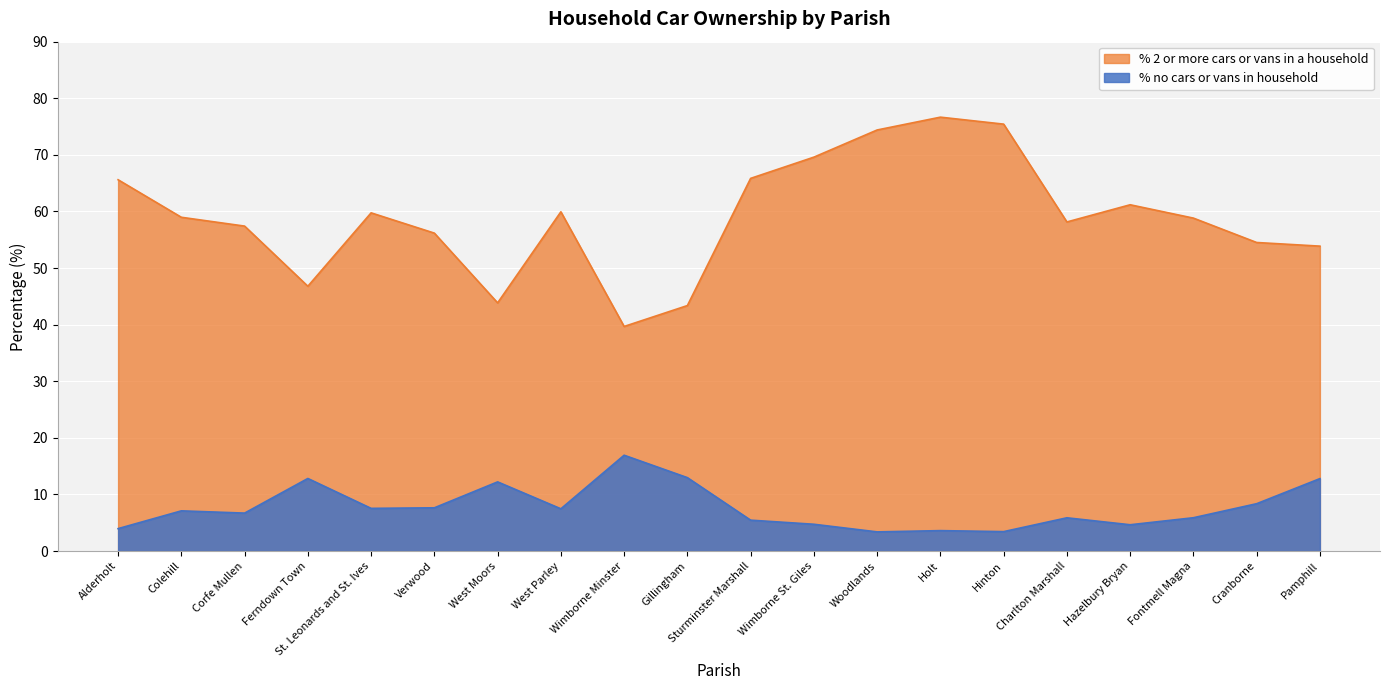

Which category has the lowest value across all series?

Woodlands